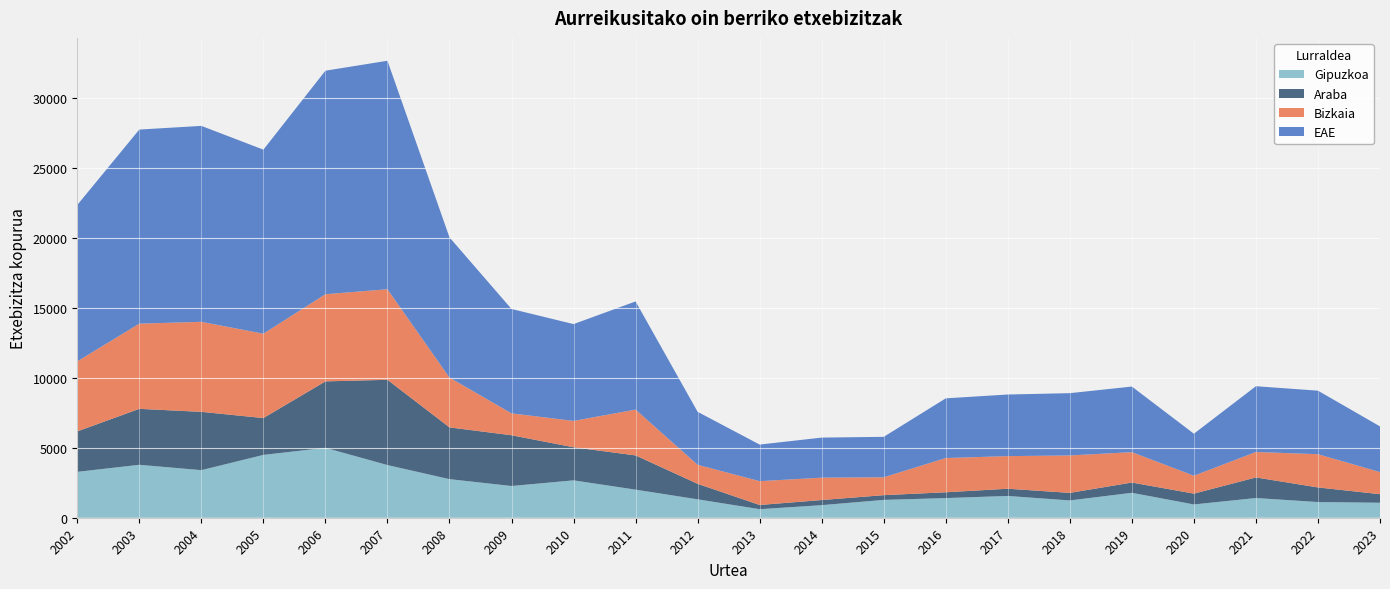

Reading left to right, list all the values displayed in this chart.

EAE: 11171	13864	13995	13146	15966	16322	10013	7456	6916	7725	3783	2613	2862	2889	4264	4401	4449	4685	3001	4697	4538	3262
Araba: 2889	3996	4164	2632	4745	6090	3696	3625	2363	2445	1107	299	365	338	414	514	539	733	772	1470	1044	610
Bizkaia: 5004	6086	6432	6026	6227	6469	3560	1564	1883	3274	1360	1703	1598	1277	2446	2330	2674	2171	1280	1819	2374	1580
Gipuzkoa: 3278	3782	3399	4488	4994	3763	2757	2267	2670	2006	1316	611	899	1274	1404	1557	1236	1781	949	1408	1120	1072